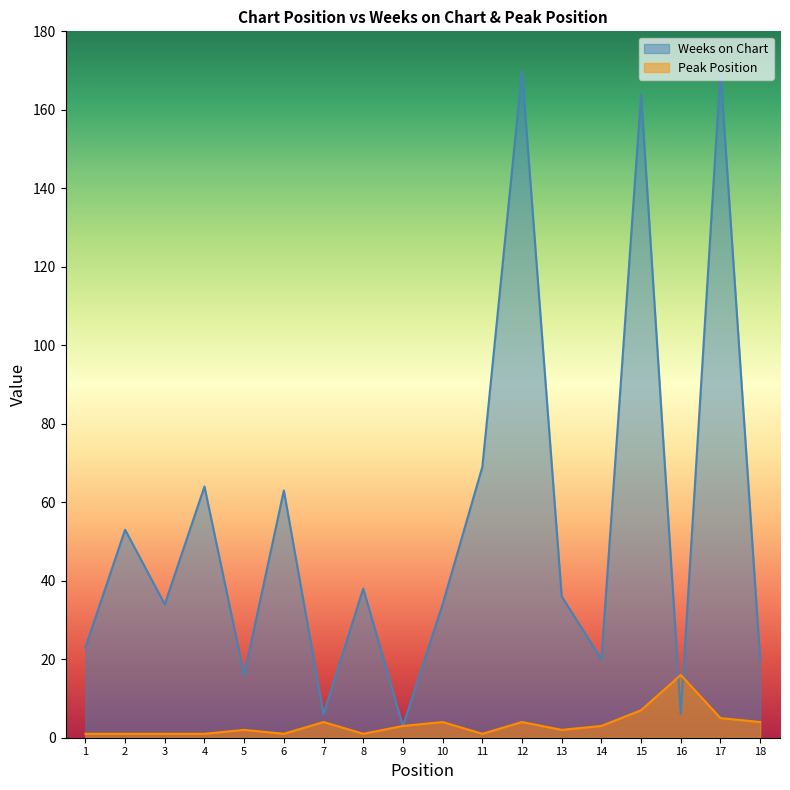

How many data points in Weeks on Chart are above 36?

8